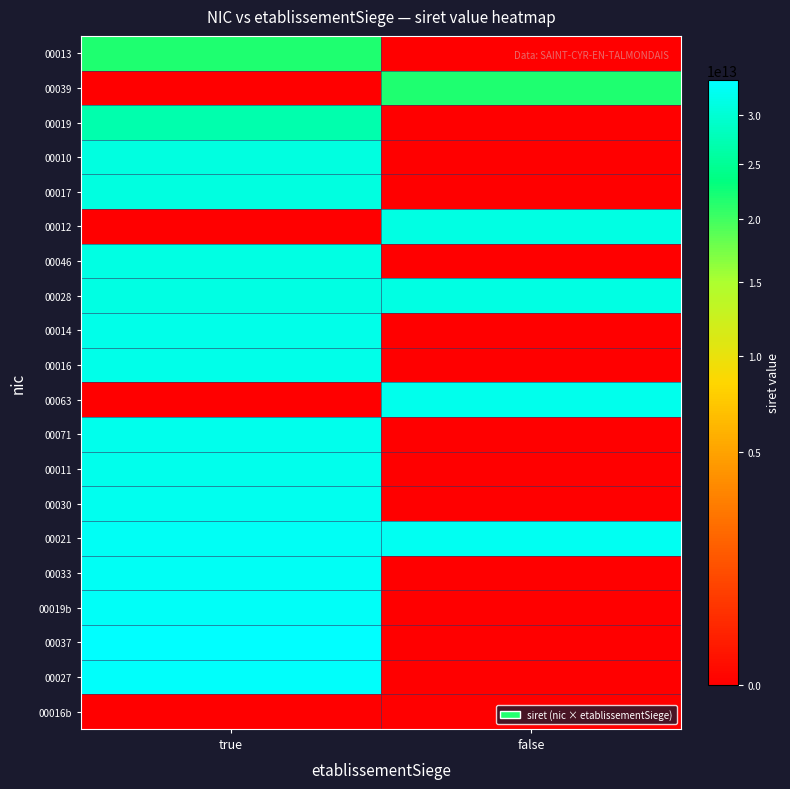

Rank the series by their maximum value, from highest to lowest.

00037, 00027, 00019b, 00033, 00021, 00030, 00011, 00071, 00063, 00016, 00014, 00028, 00046, 00012, 00017, 00010, 00019, 00039, 00013, 00016b